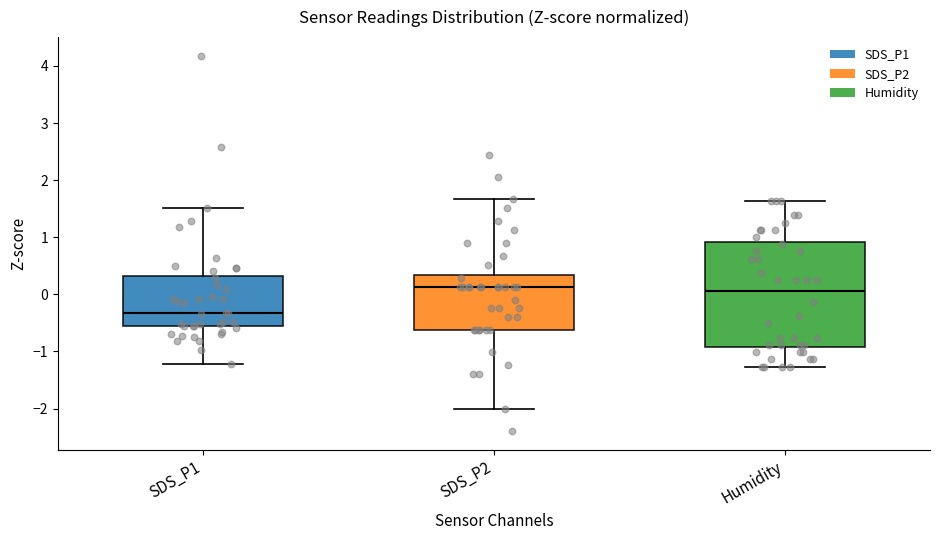

Where is the lower edge of the box for Humidity on the y-axis? The values are not printed on the chart, so give them approximately, as read against the axis.

-0.9